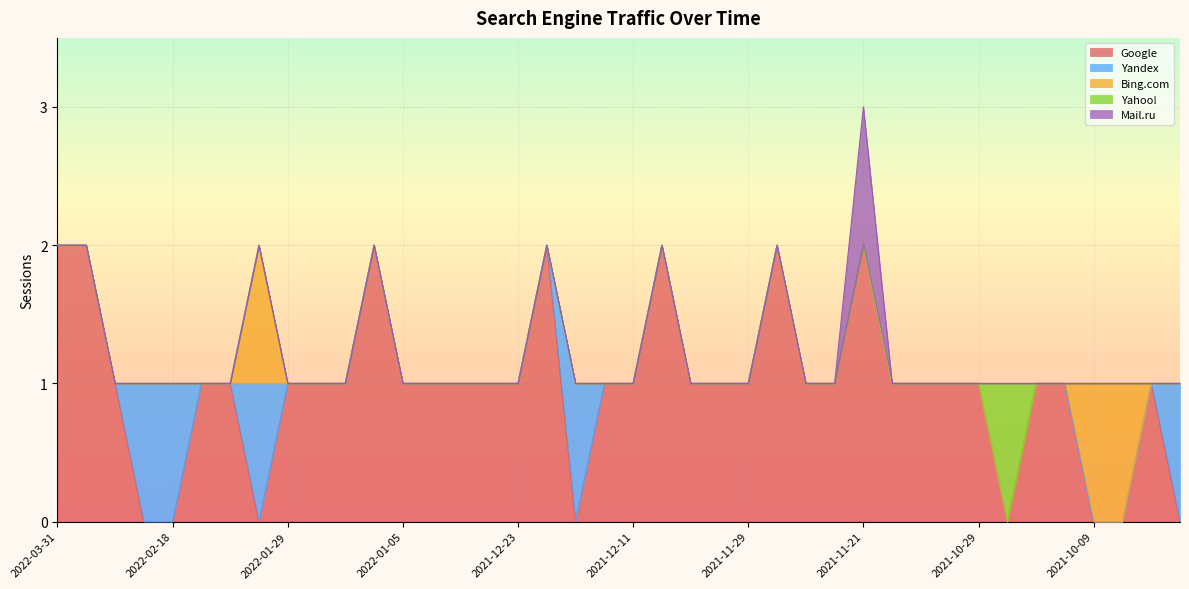

How many values in the Mail.ru series exceed 0?

1